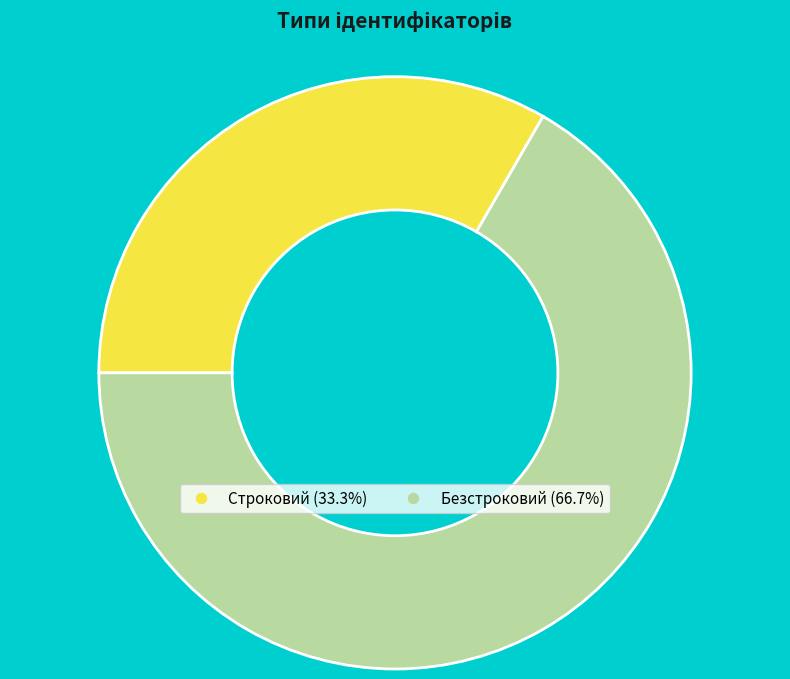

Is there a majority slice in this chart?

Yes